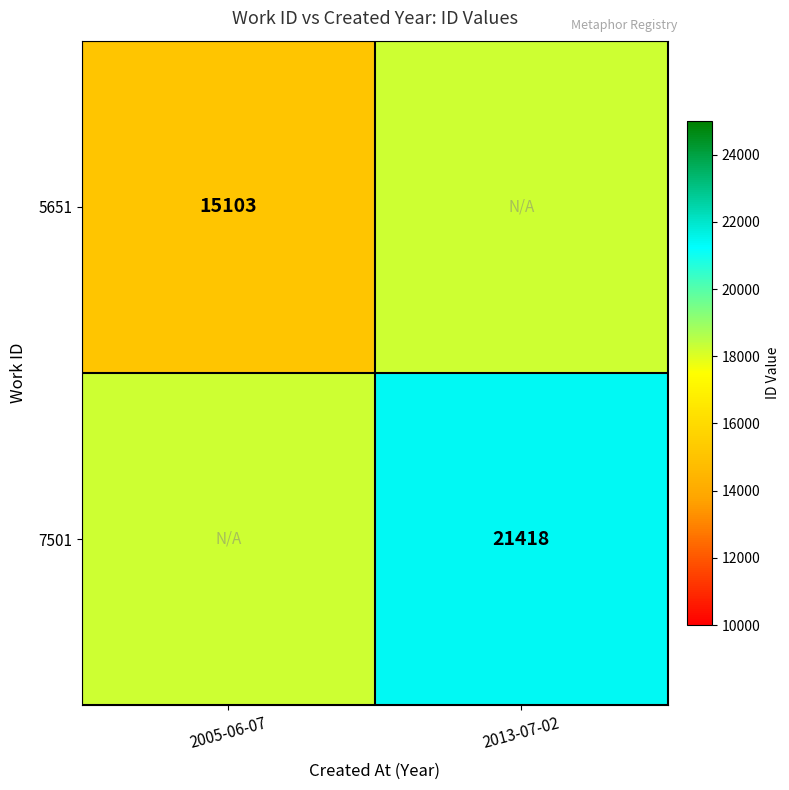

What is the smallest value displayed?

15103.0